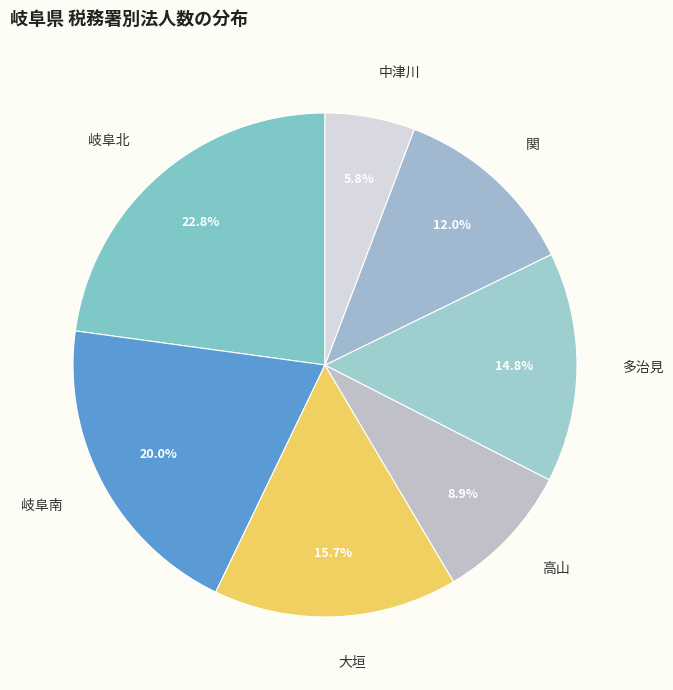

Does 多治見 represent more than half of the total?

No